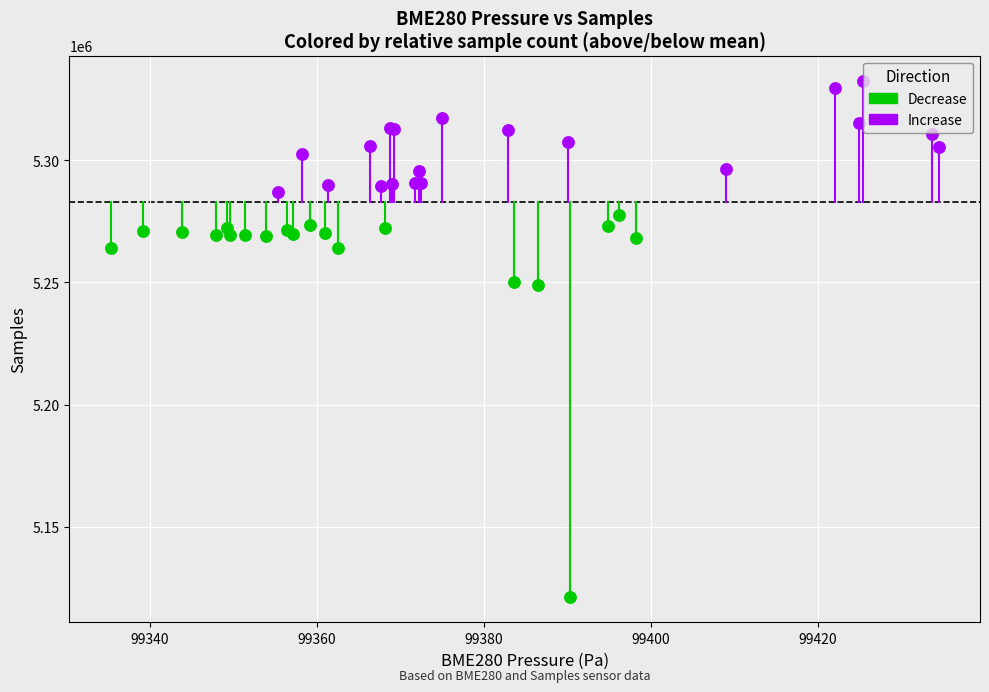

Which series contains the lowest Y value?

Decrease